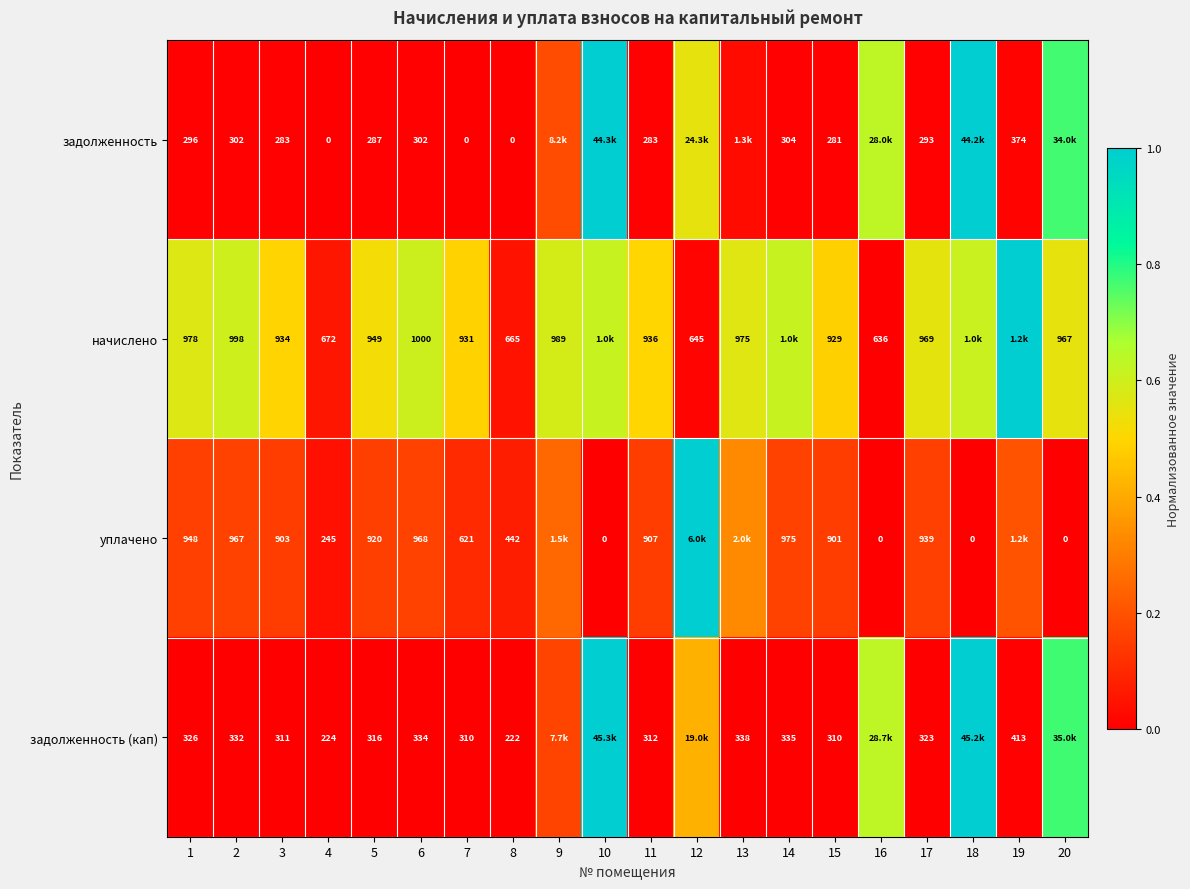

Is the value of задолженность (кап) at 5 greater than the value of начислено at 16?

No